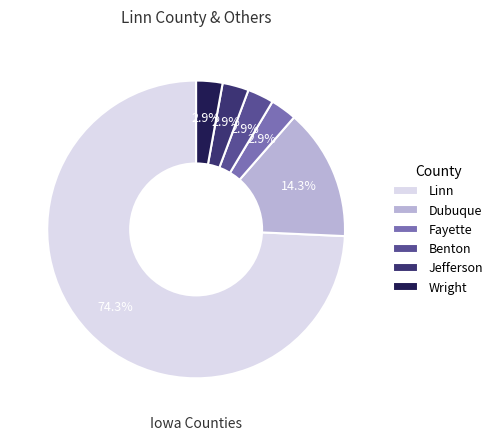

Combined, do Jefferson and Dubuque account for over 50%?

No